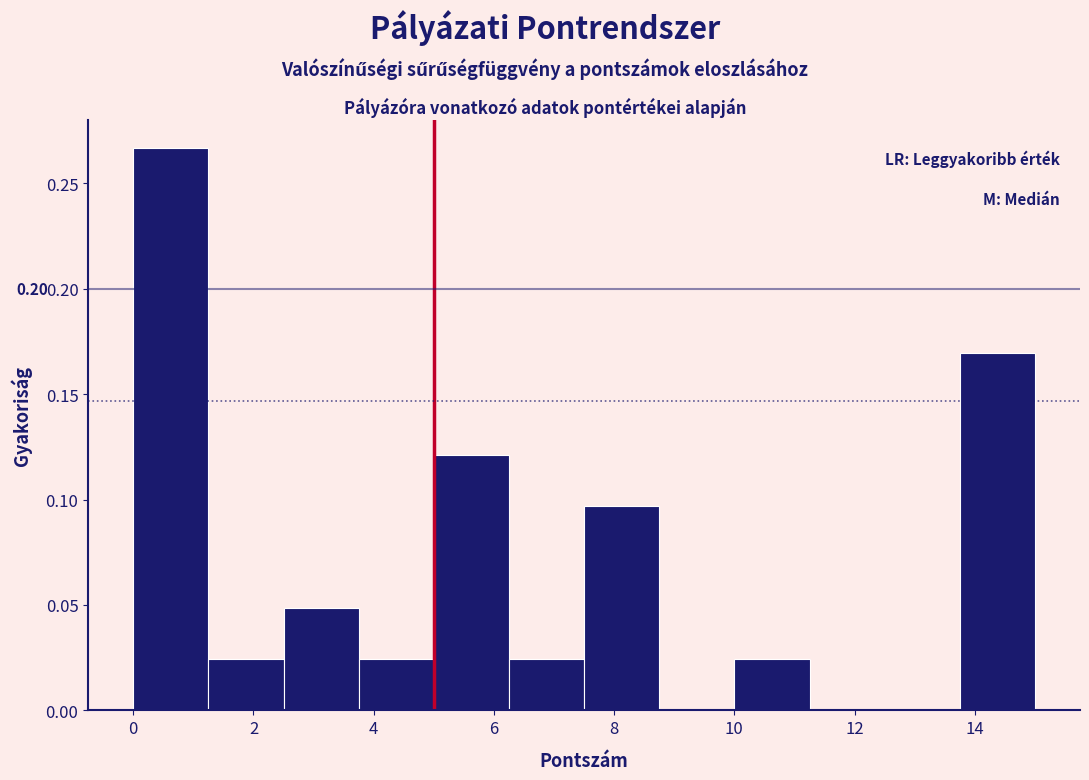

Which range on the x-axis has the tallest bar?

0.00 to 1.25